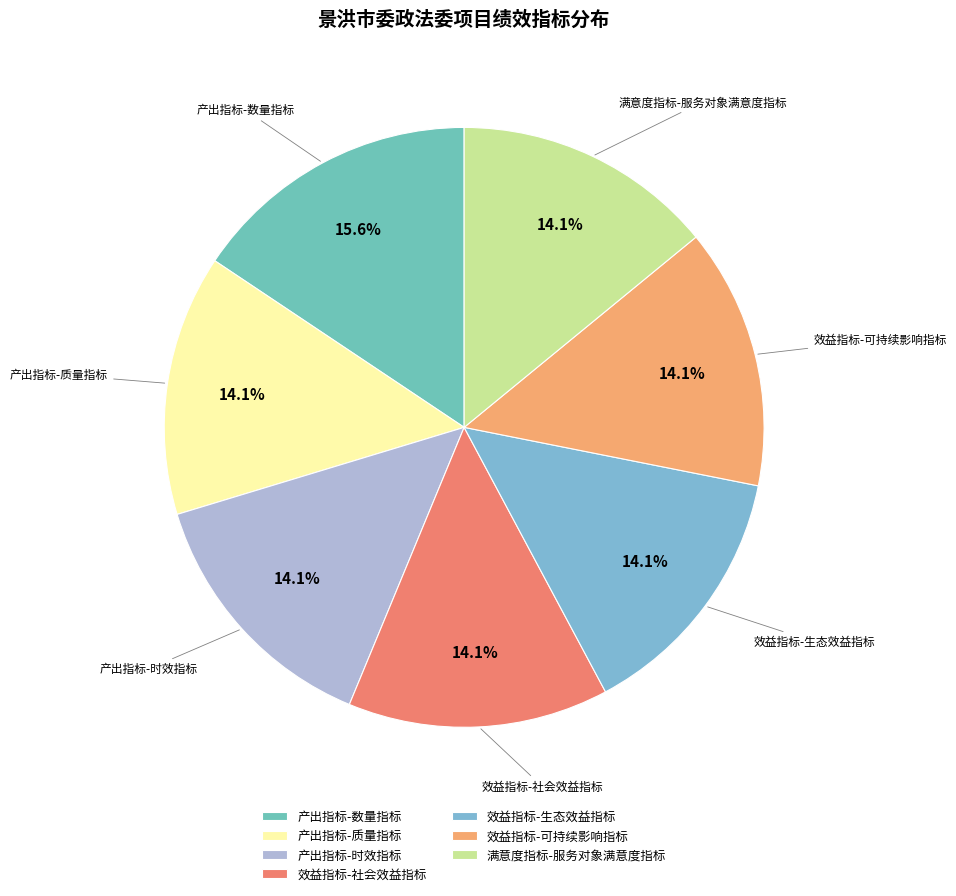

How many slices are in this pie chart?

7